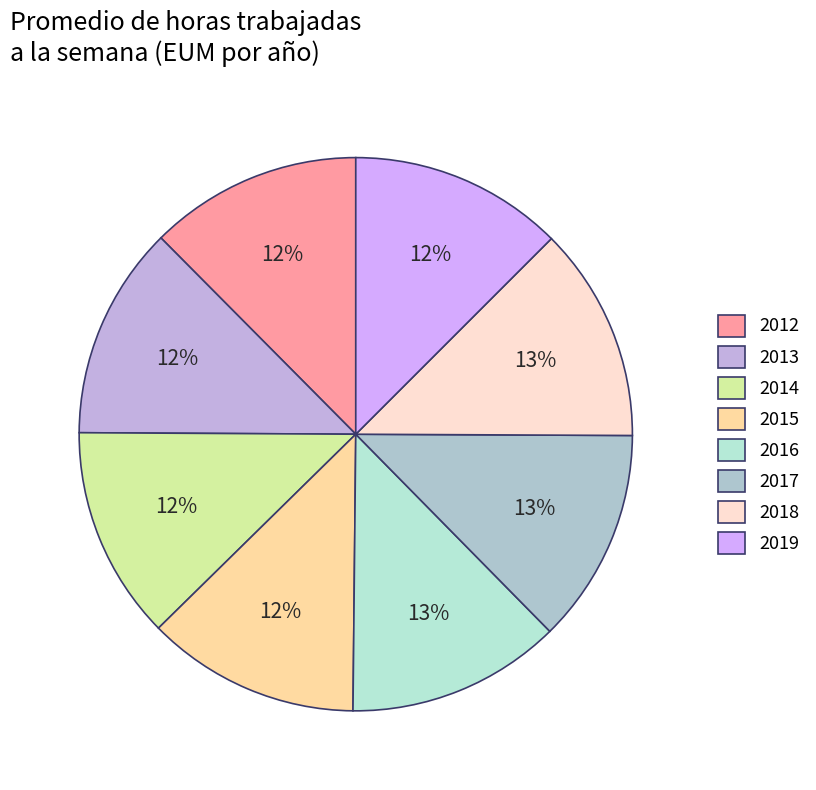

How many segments does this pie chart have?

8